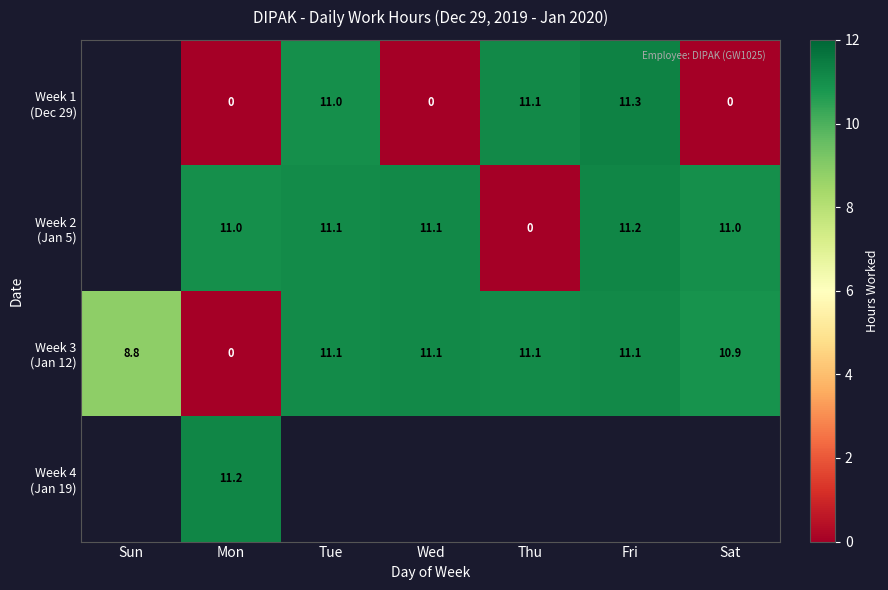

Count the number of data series in this chart.

4